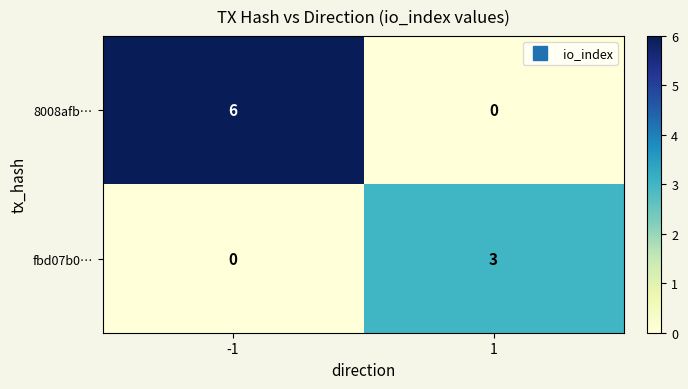

What is the difference between the 8008afb… values at -1 and 1?

6